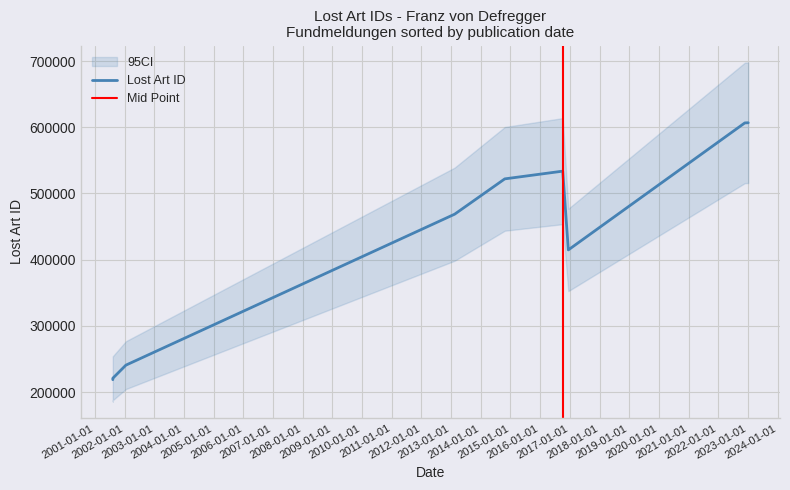

Between 2001-08-08 and 2001-08-08, which is larger?

2001-08-08